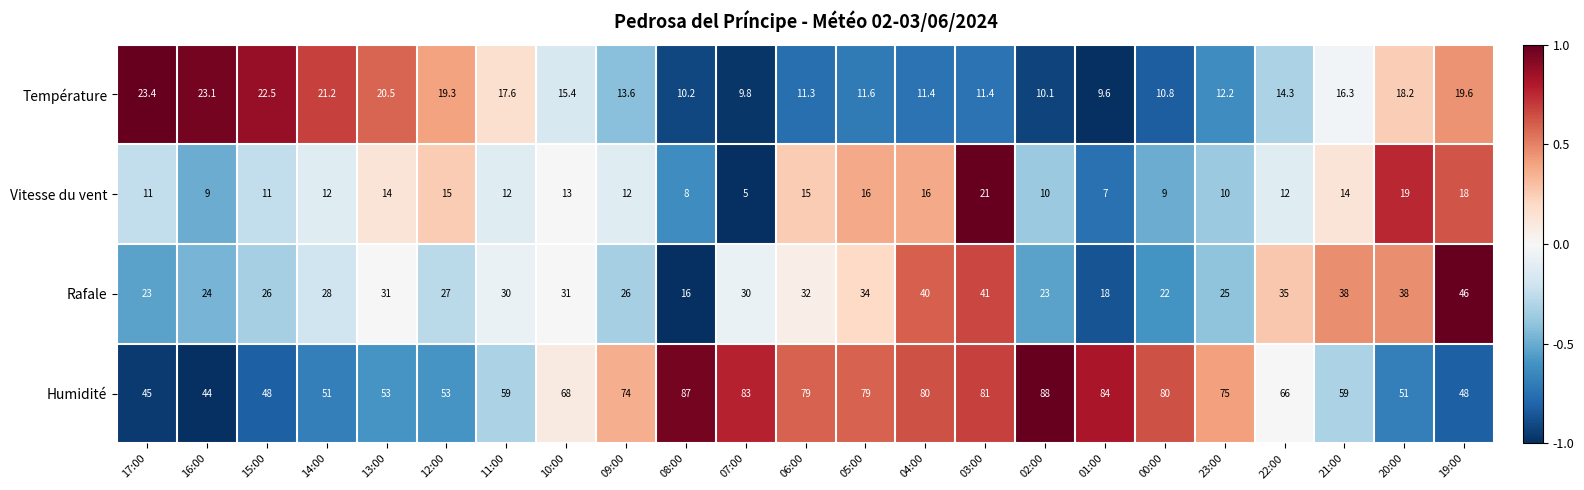

What is the difference between the Rafale values at 00:00 and 22:00?

13.0